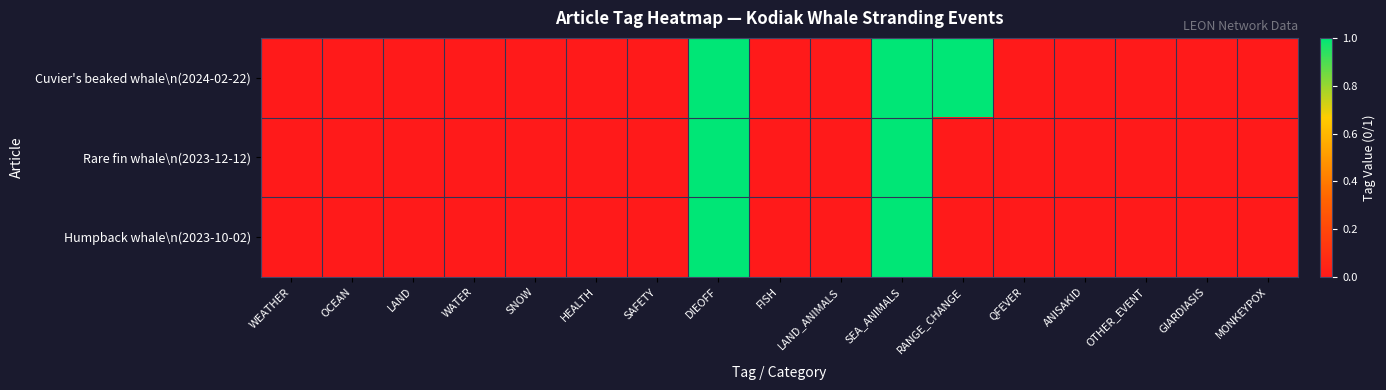

At which category is the sum across all series the highest?

DIEOFF